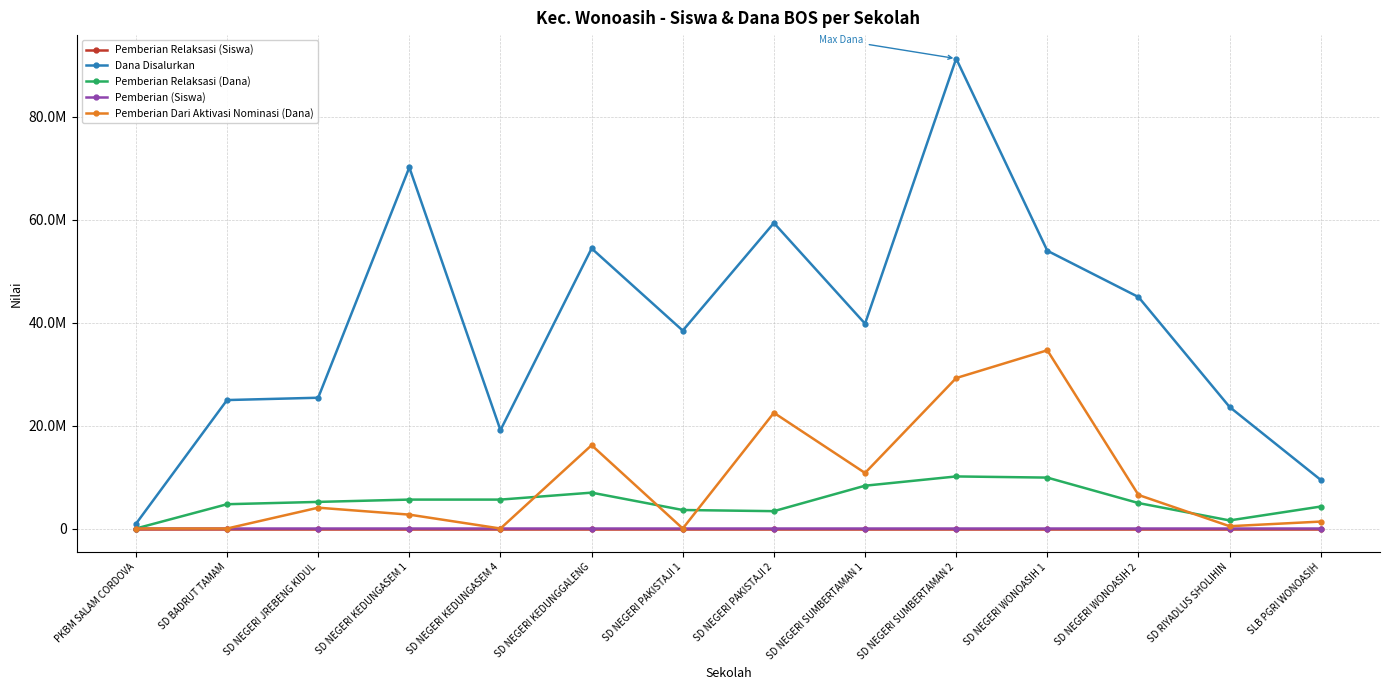

Where is Pemberian Relaksasi (Siswa) nearest to the value 13?

SD BADRUT TAMAM